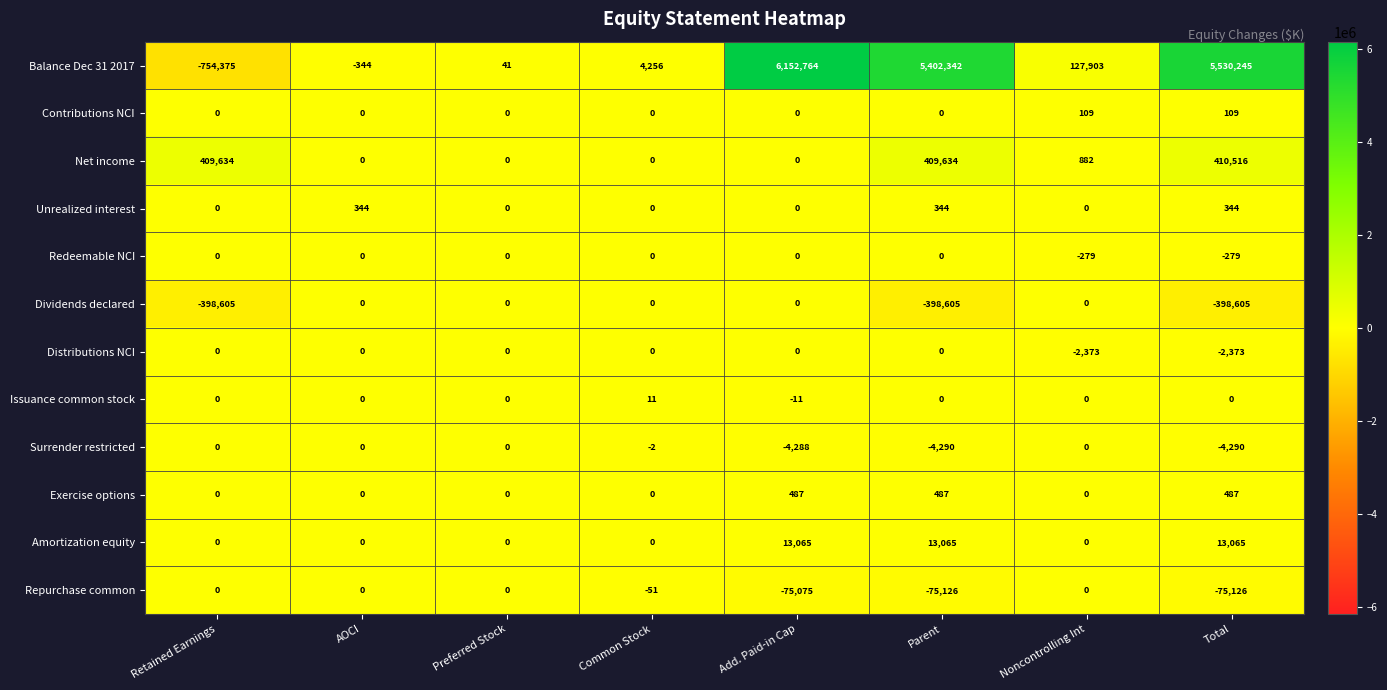

What is the difference between the highest and lowest values at Parent?

5800947